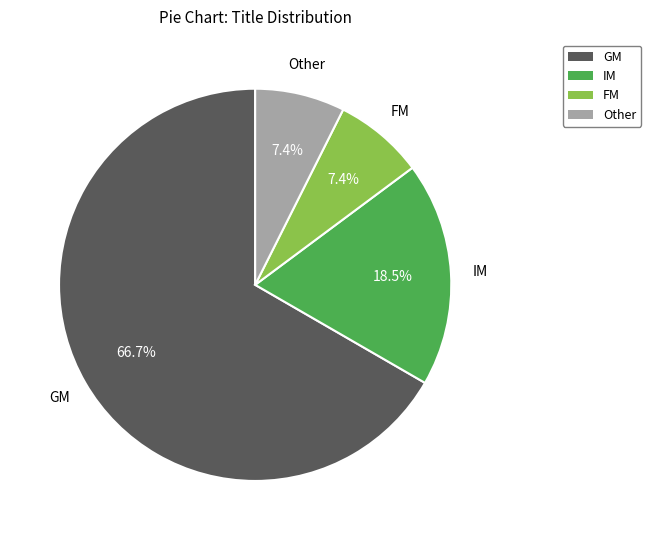

Is there a majority slice in this chart?

Yes